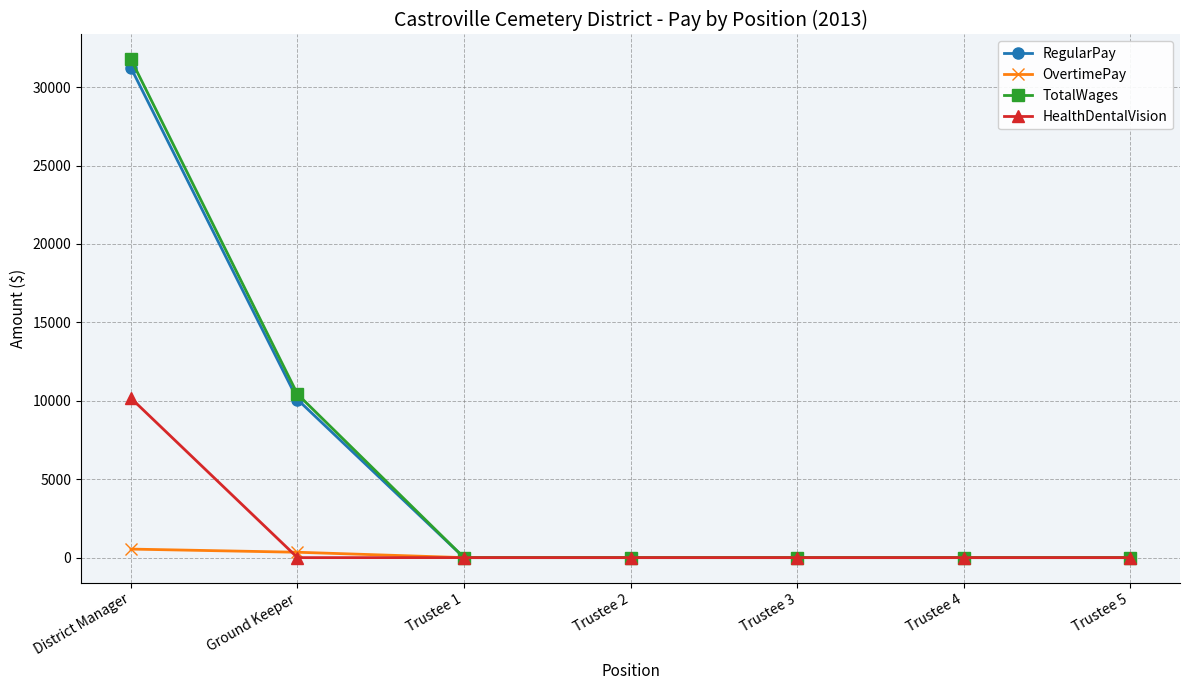

What is the label of the 7th point from the left?

Trustee 5